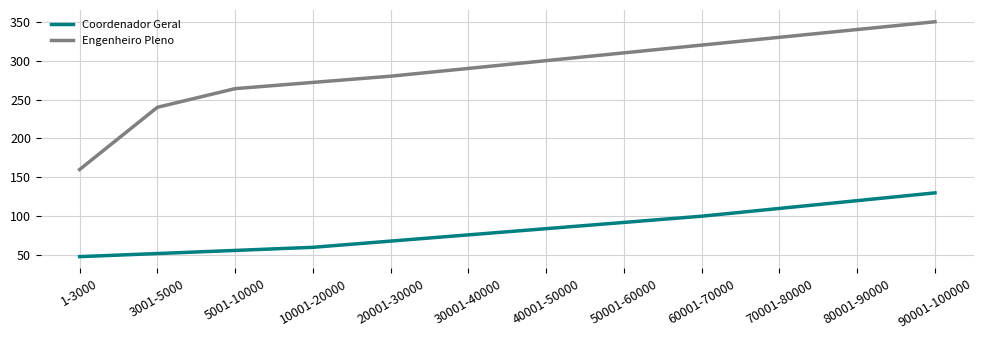

What position from the right is 50001-60000?

5